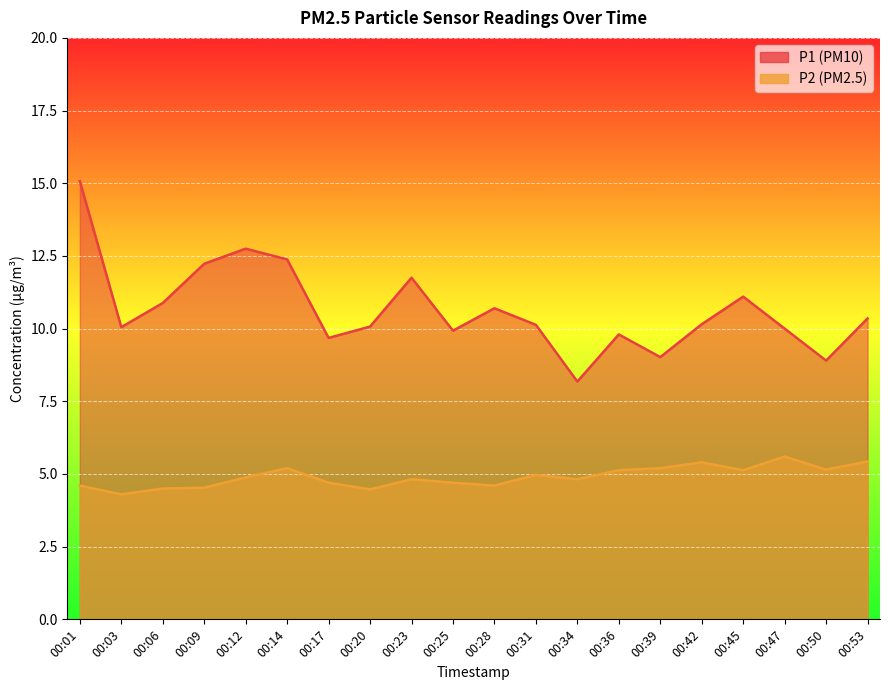

List the series in order of their overall mean, lowest first.

P2, P1